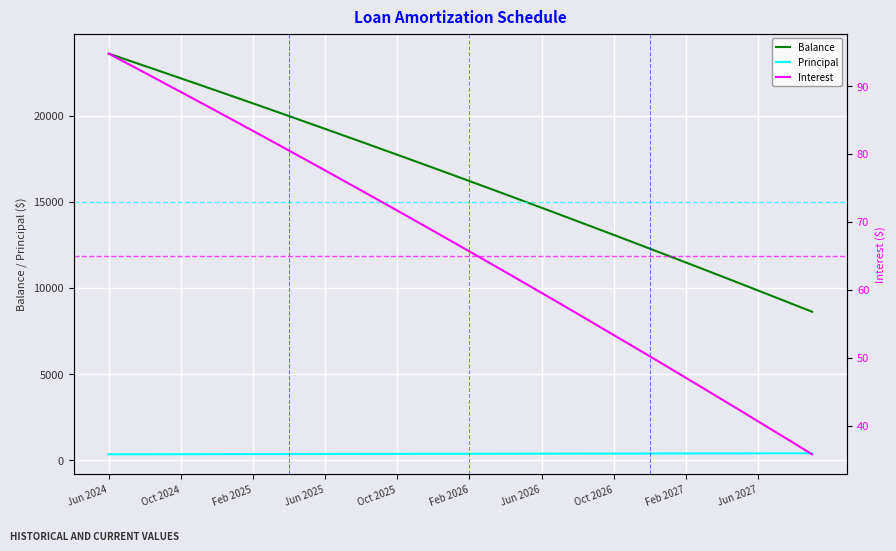

Is it true that Balance equals 6866 at Oct 2026?

False